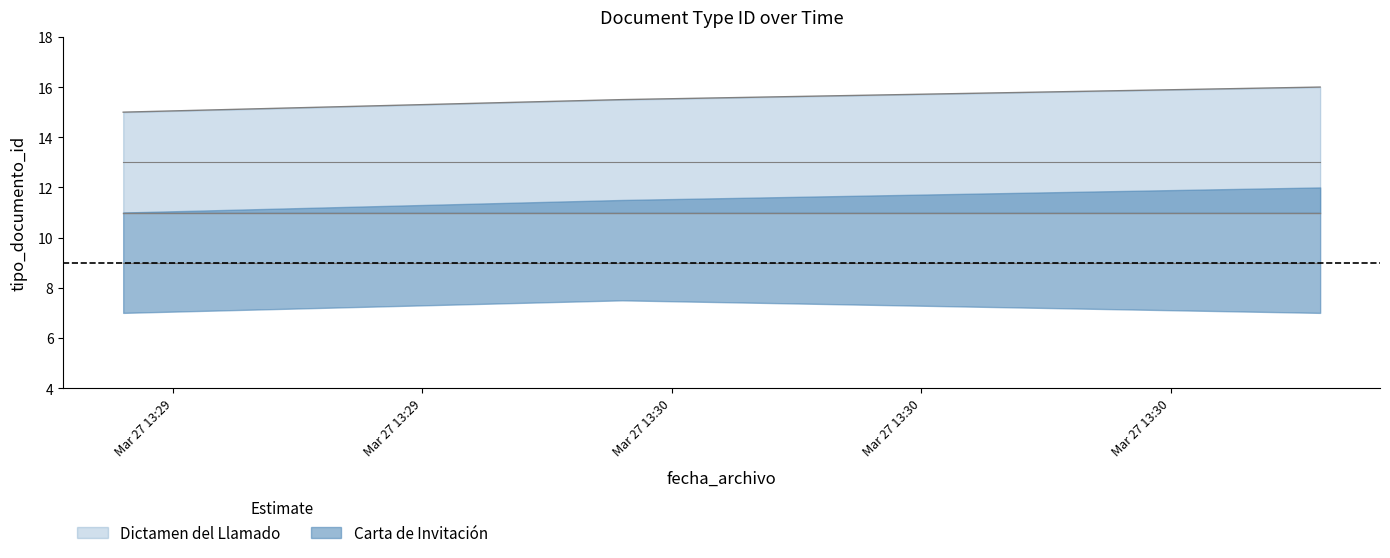

Rank the series by their average value, from highest to lowest.

Dictamen del Llamado, Carta de Invitación